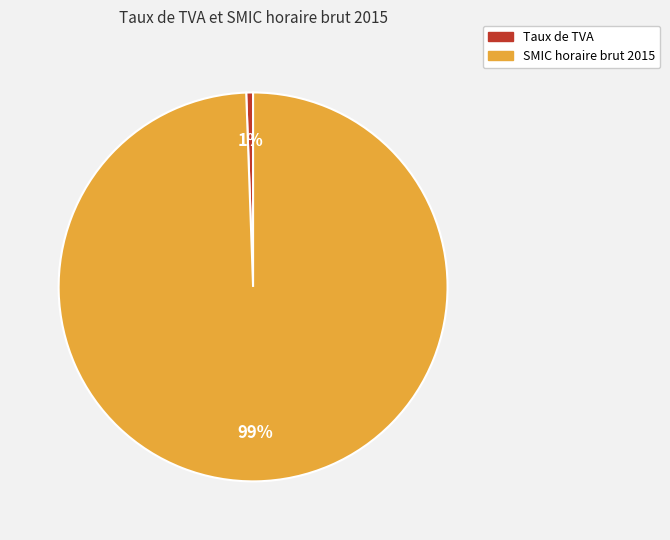

Which category accounts for the majority?

SMIC horaire brut 2015